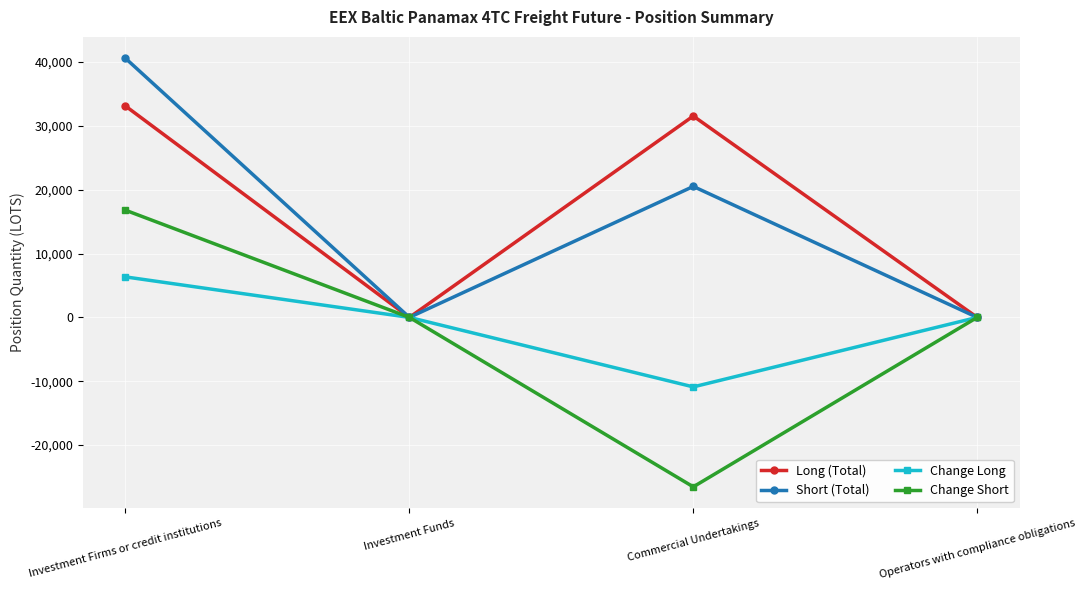

At which category is the sum across all series the highest?

Investment Firms or credit institutions